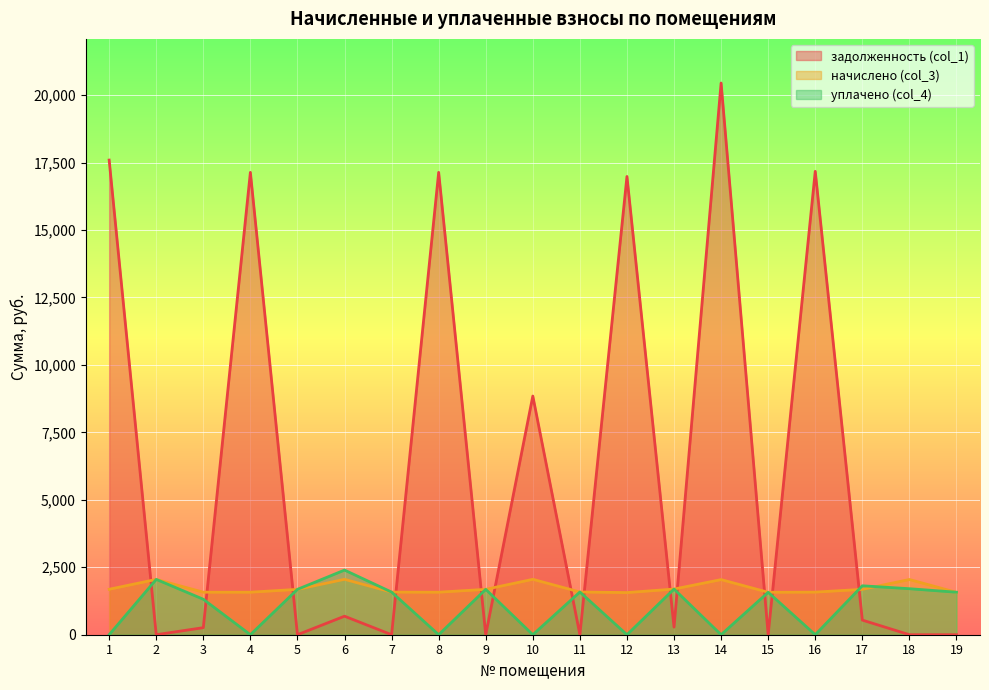

How many interior local peaks does the уплачено (col_4) series have?

7